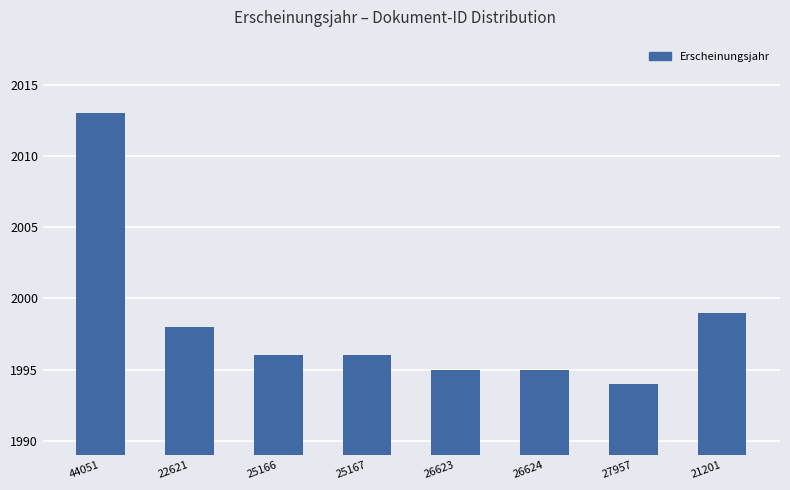

What is the label of the 1st bar from the right?

21201